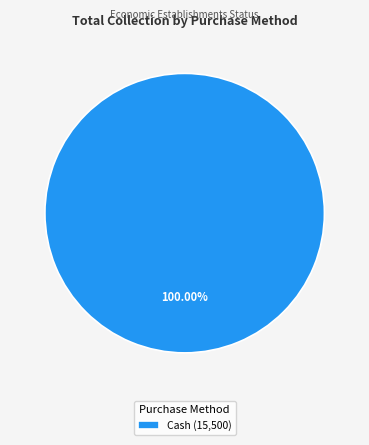

Which slice represents more than half of the pie?

Cash (15,500)